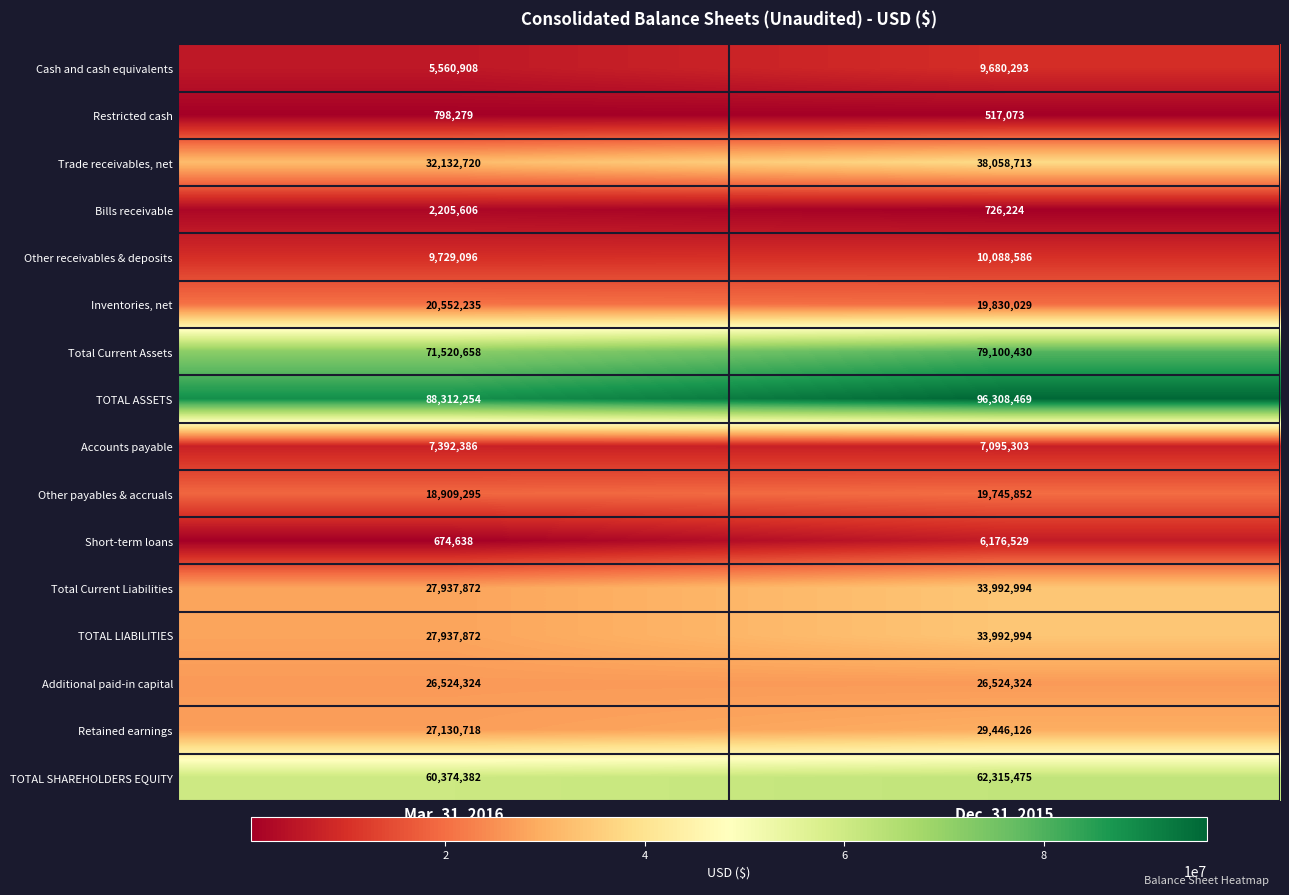

What is the total value across all series at Dec. 31, 2015?

473599414